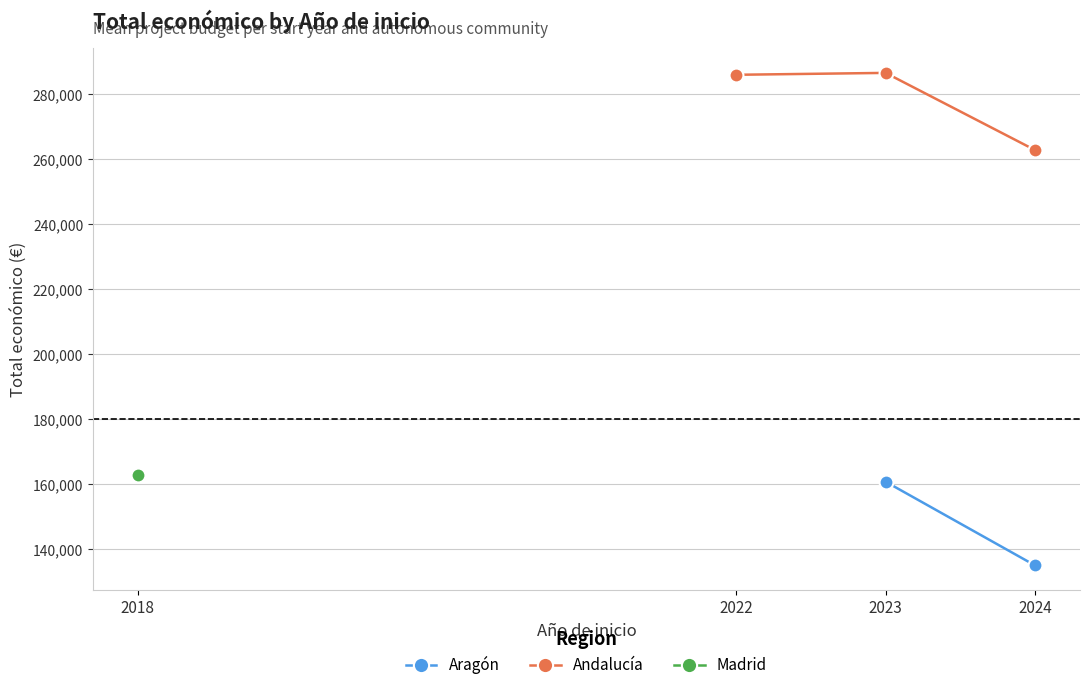

Between 2022 and 2023, which series saw the biggest shift?

Andalucía